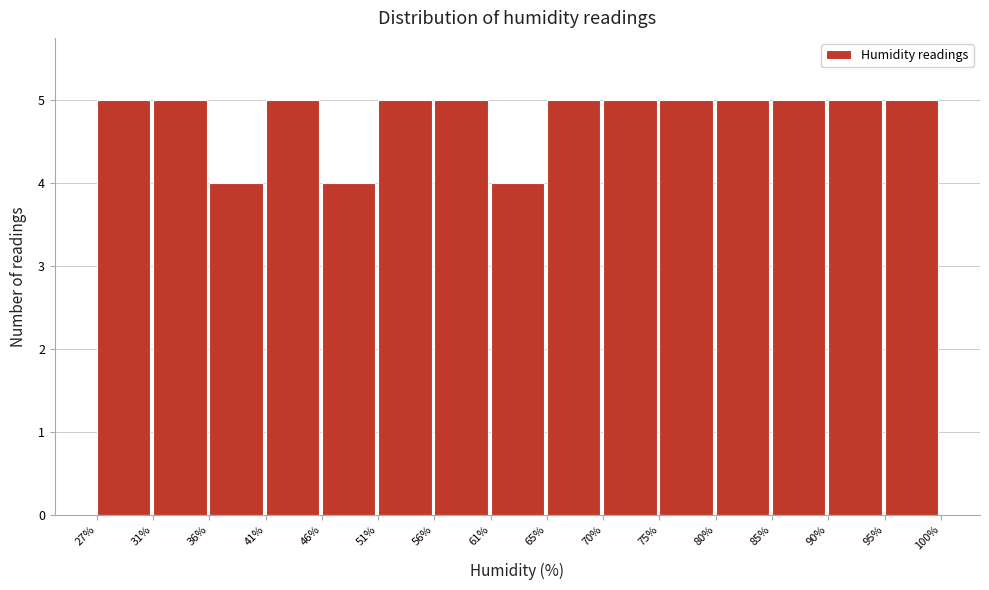

Reading left to right, transcribe all the data shown in this chart.

5	5	4	5	4	5	5	4	5	5	5	5	5	5	5